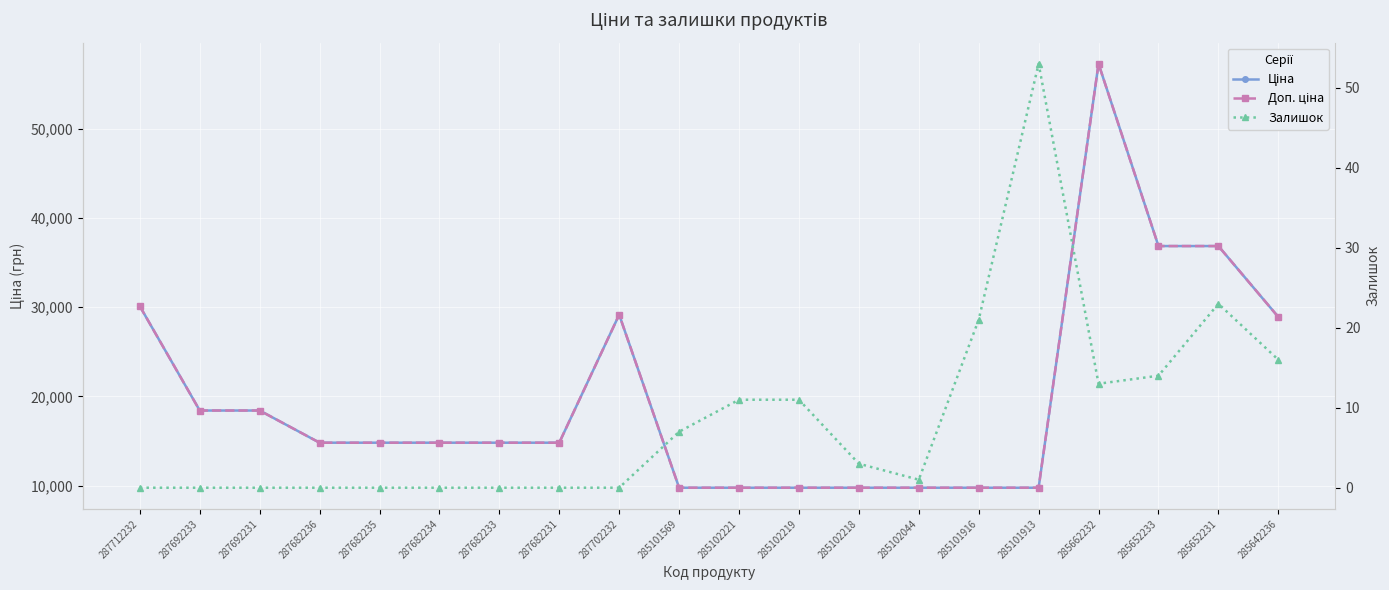

What is the total value across all series at 287712232?

60205.6